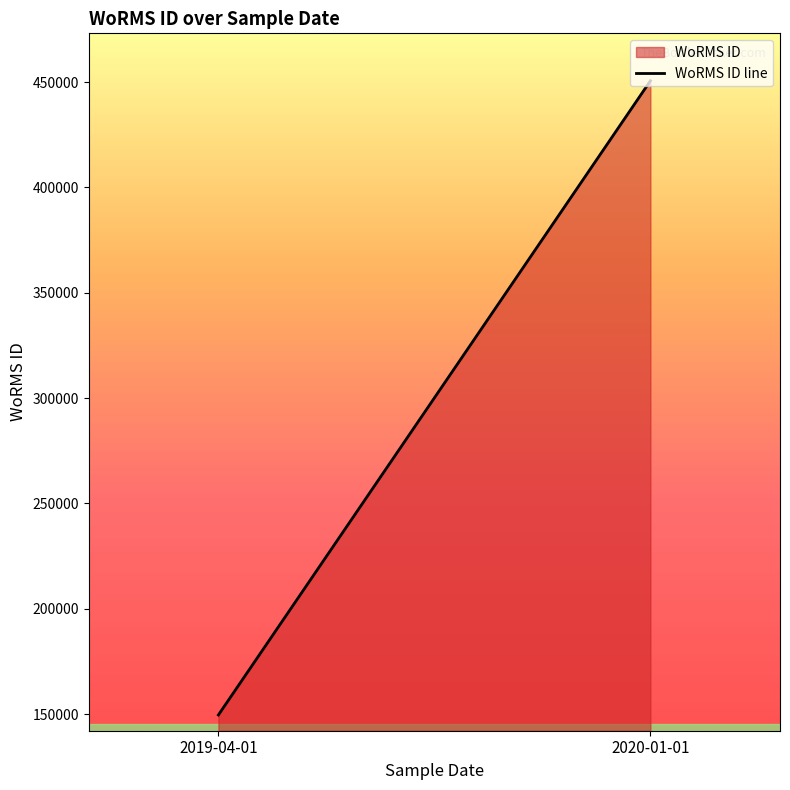

Which has a higher value, 2019-04-01 or 2020-01-01?

2020-01-01